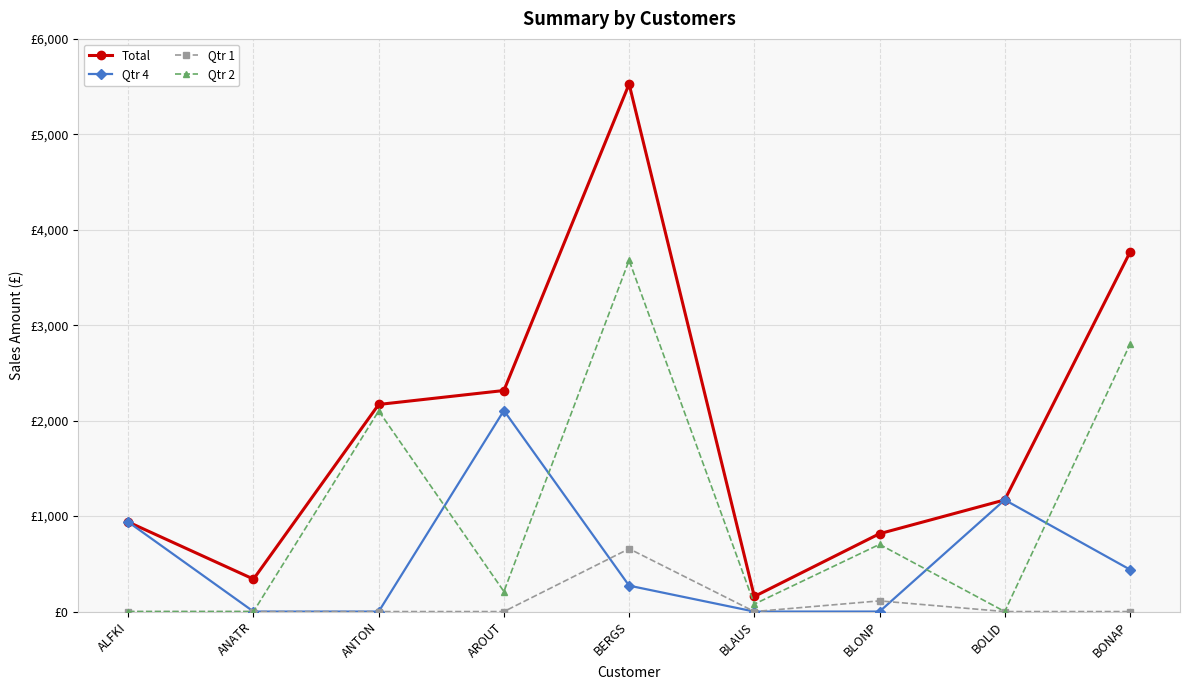

How many times do Qtr 1 and Qtr 4 cross each other?

2